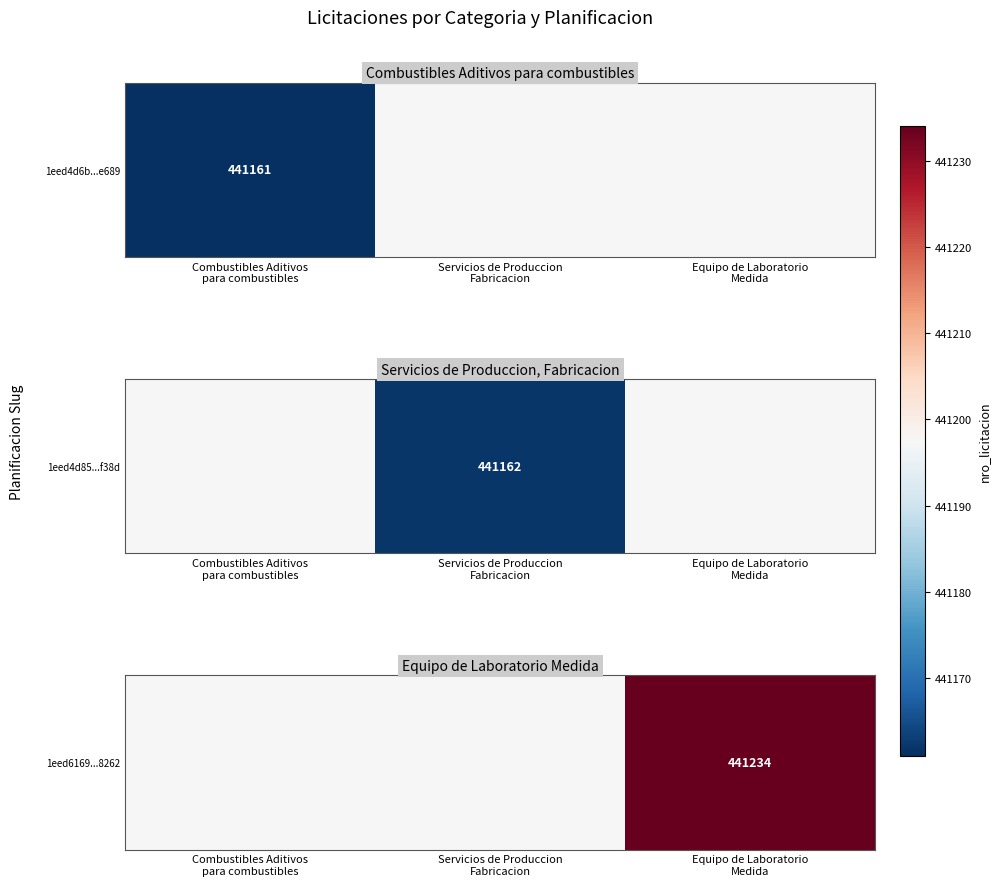

What is the minimum value shown in the chart?

441197.5